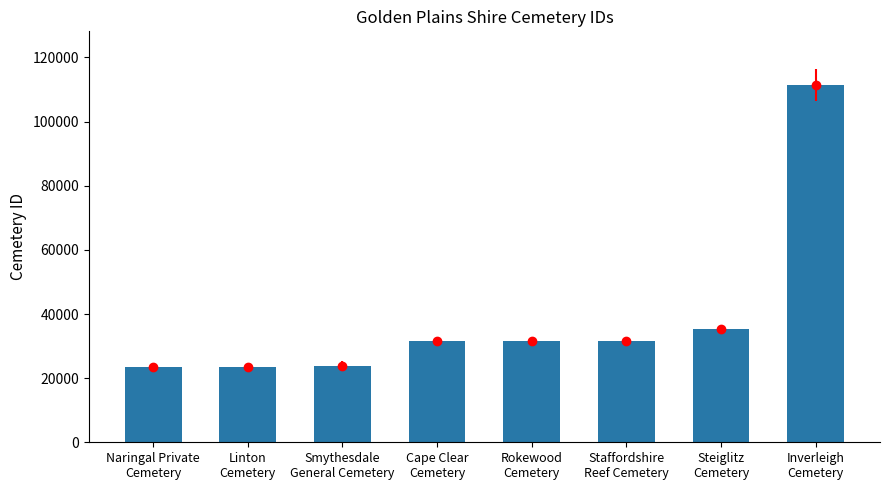

How many values are below 31694?

4